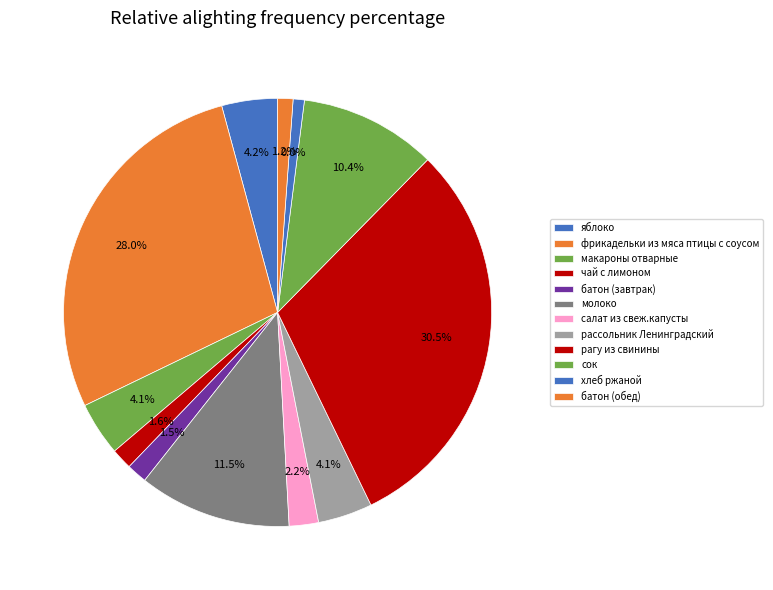

Does чай с лимоном account for over 50% of the chart?

No